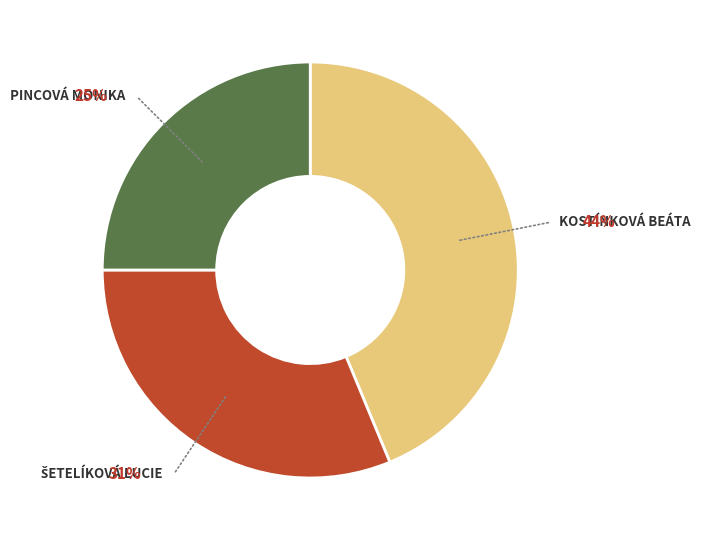

How many segments does this pie chart have?

3